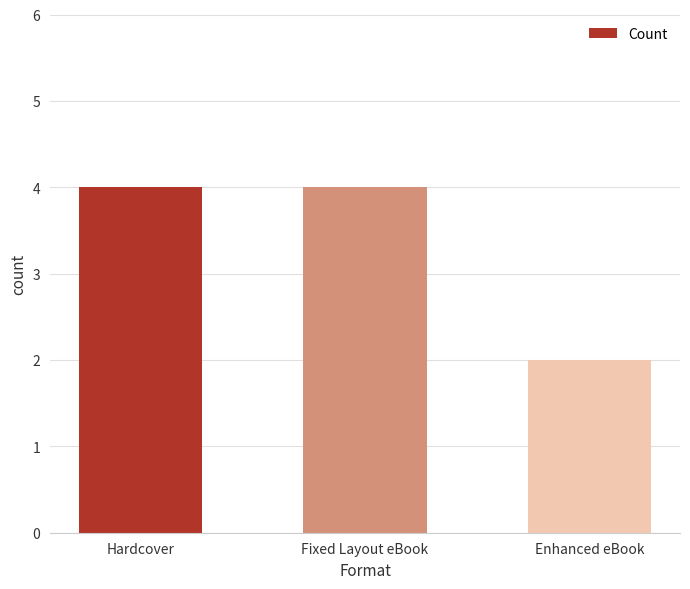

How many data points are less than 4?

1